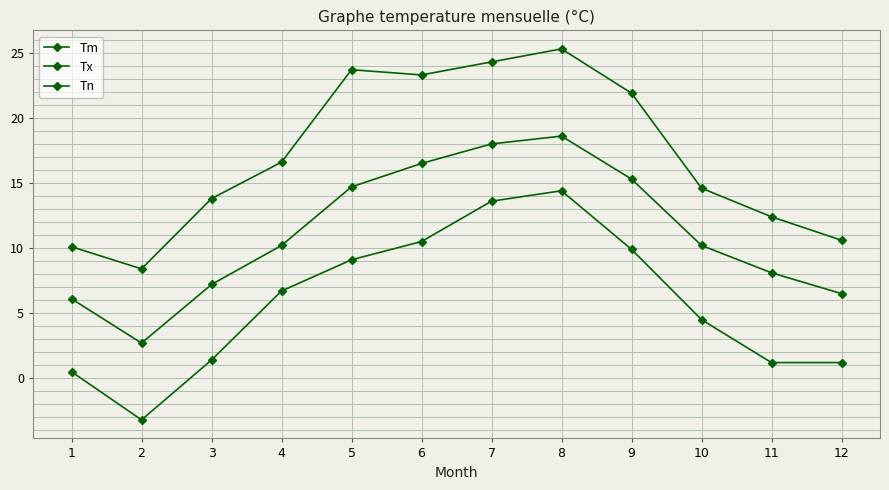

Is it true that Tx equals 5.6 at 7?

False